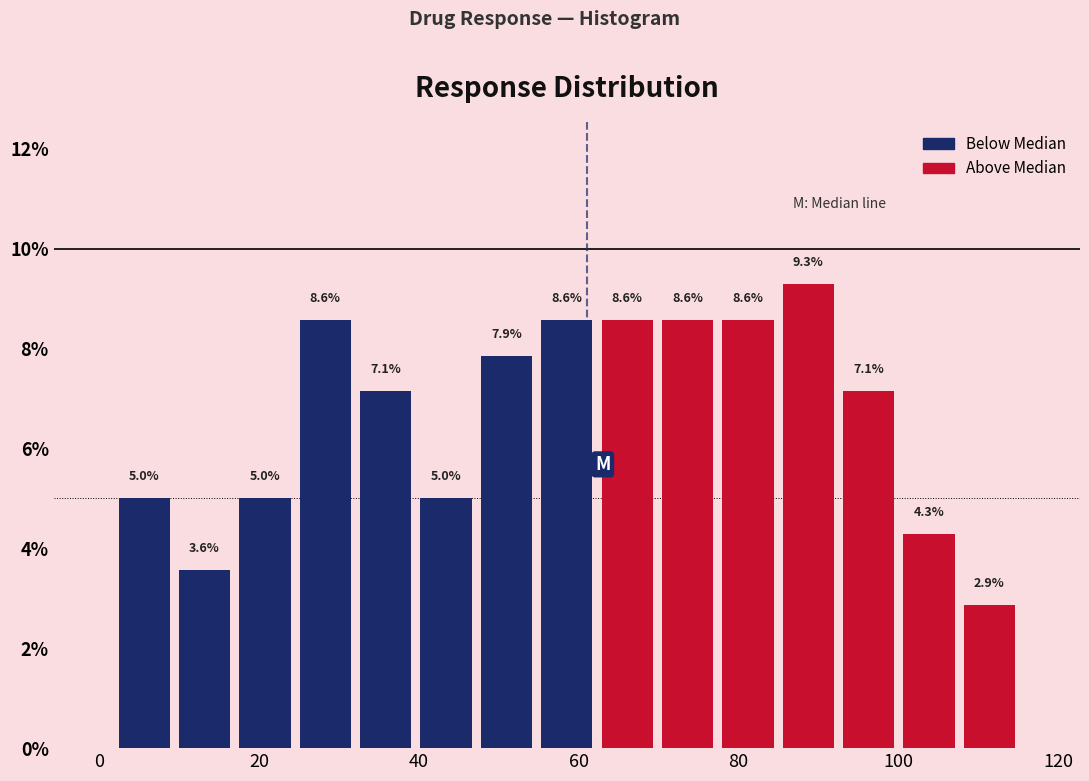

Read against the x-axis, roughly where is the centre of the tallest bar?

88